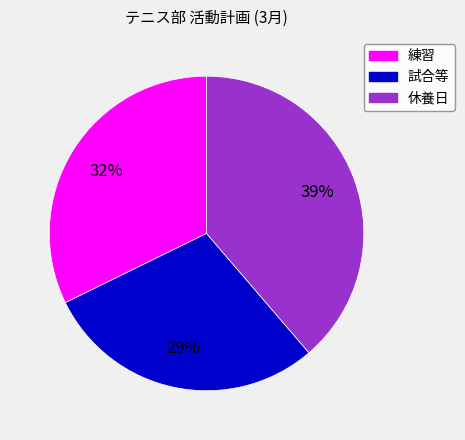

Count the number of slices in the pie.

3